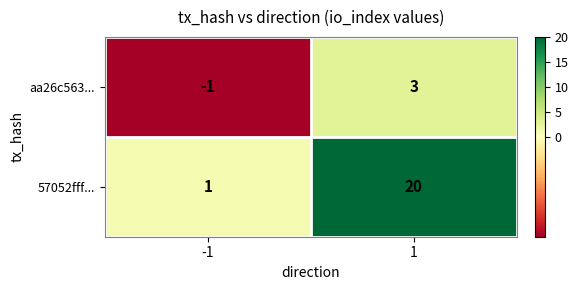

Count the number of categories in the chart.

2